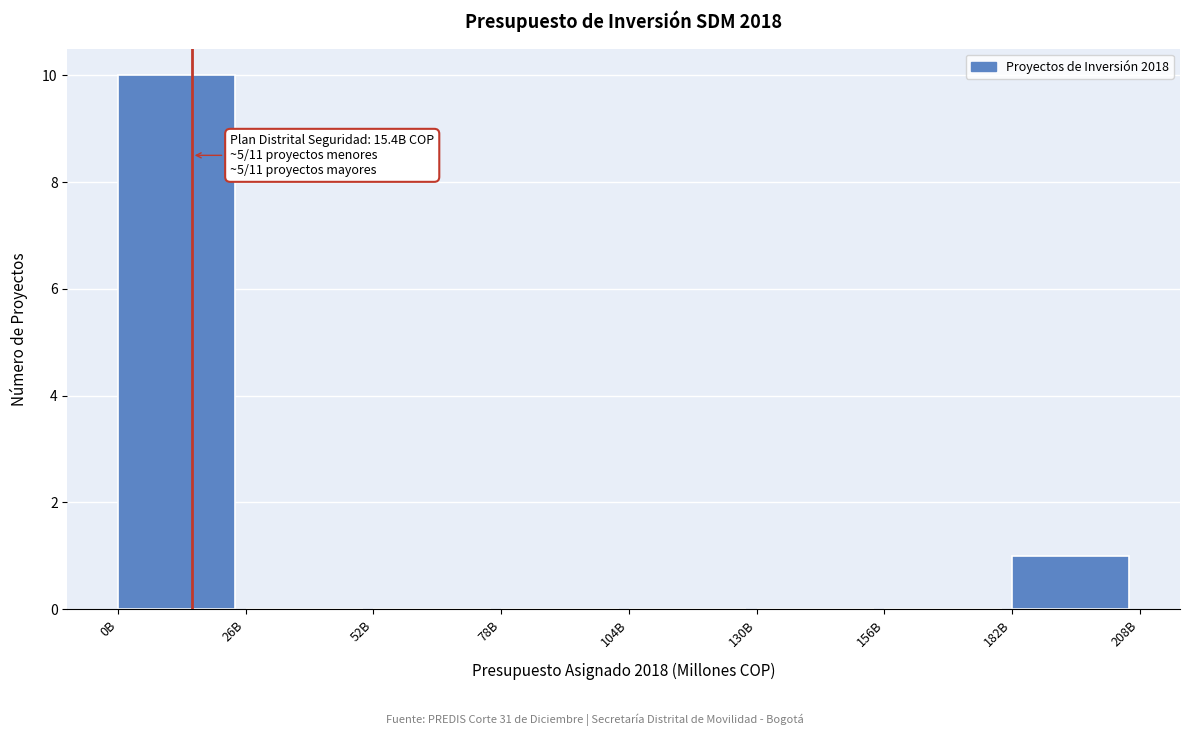

Reading right to left, transcribe all the data shown in this chart.

182B=1	156B=0	130B=0	104B=0	78B=0	52B=0	26B=0	0B=10